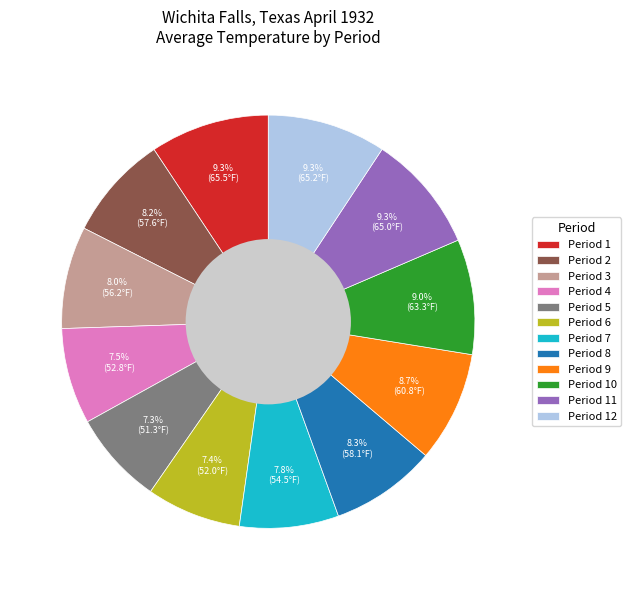

Does Period 8 represent more than half of the total?

No